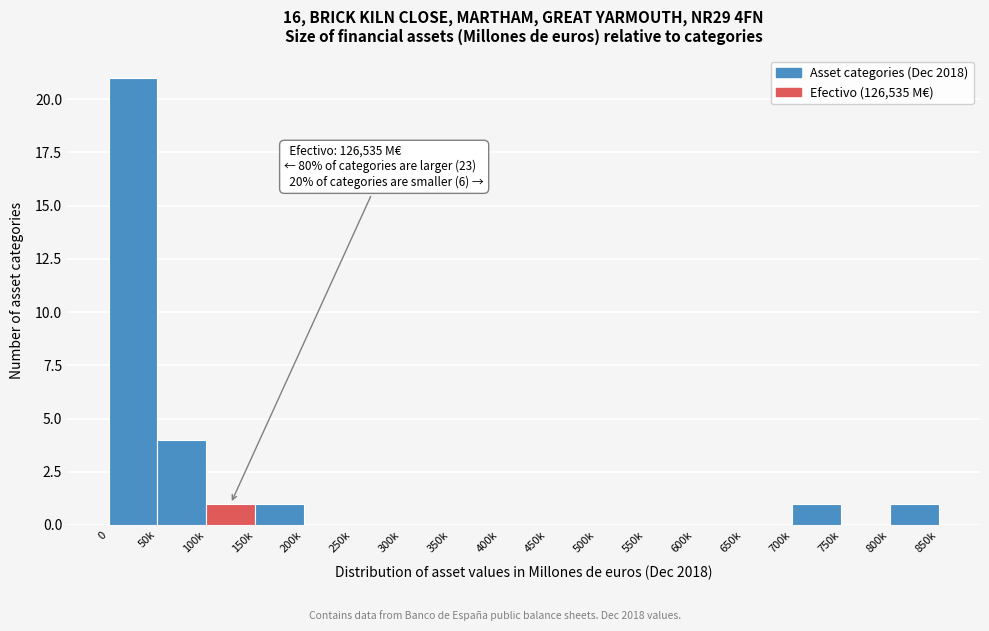

Reading left to right, what are all the values shown in this chart?

0=21	50k=4	100k=1	150k=1	200k=0	250k=0	300k=0	350k=0	400k=0	450k=0	500k=0	550k=0	600k=0	650k=0	700k=1	750k=0	800k=1